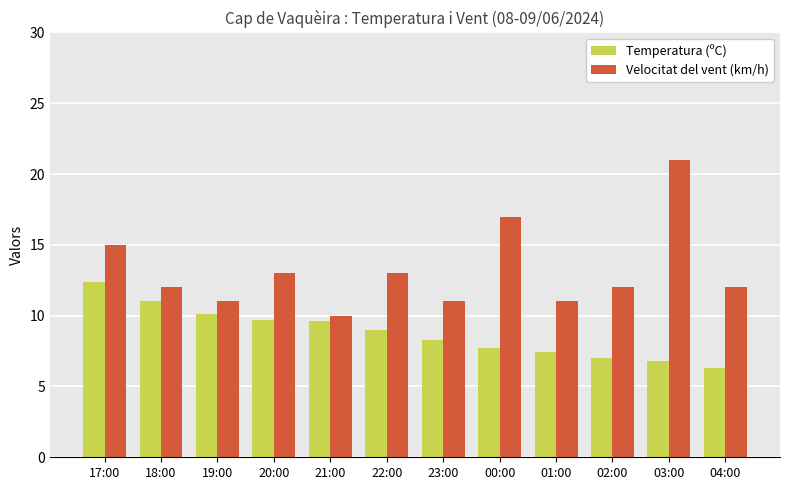

What position from the right is 01:00?

4